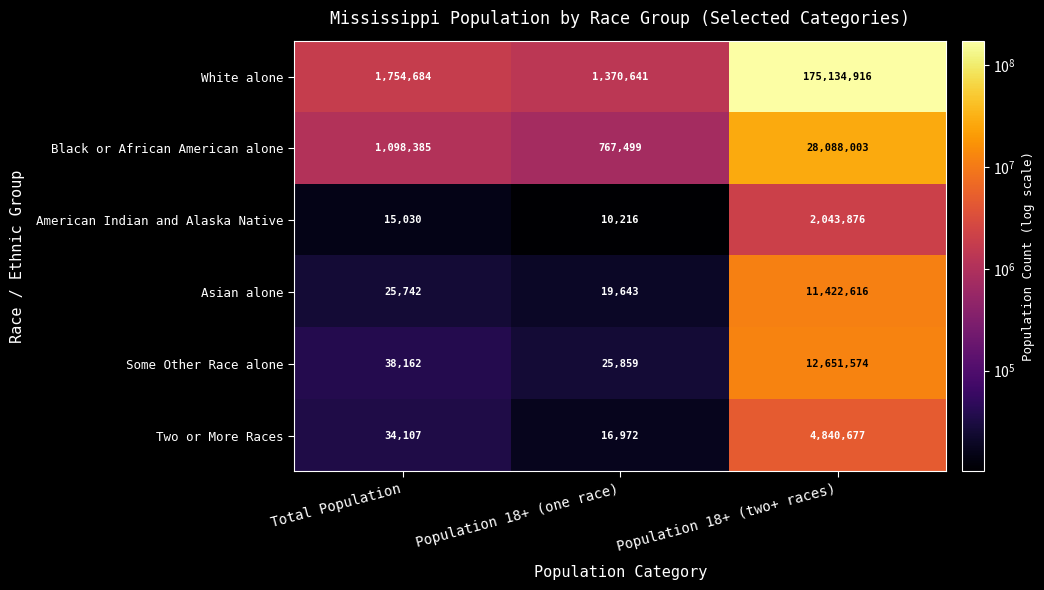

List the series in order of their peak value, highest first.

White alone, Black or African American alone, Some Other Race alone, Asian alone, Two or More Races, American Indian and Alaska Native